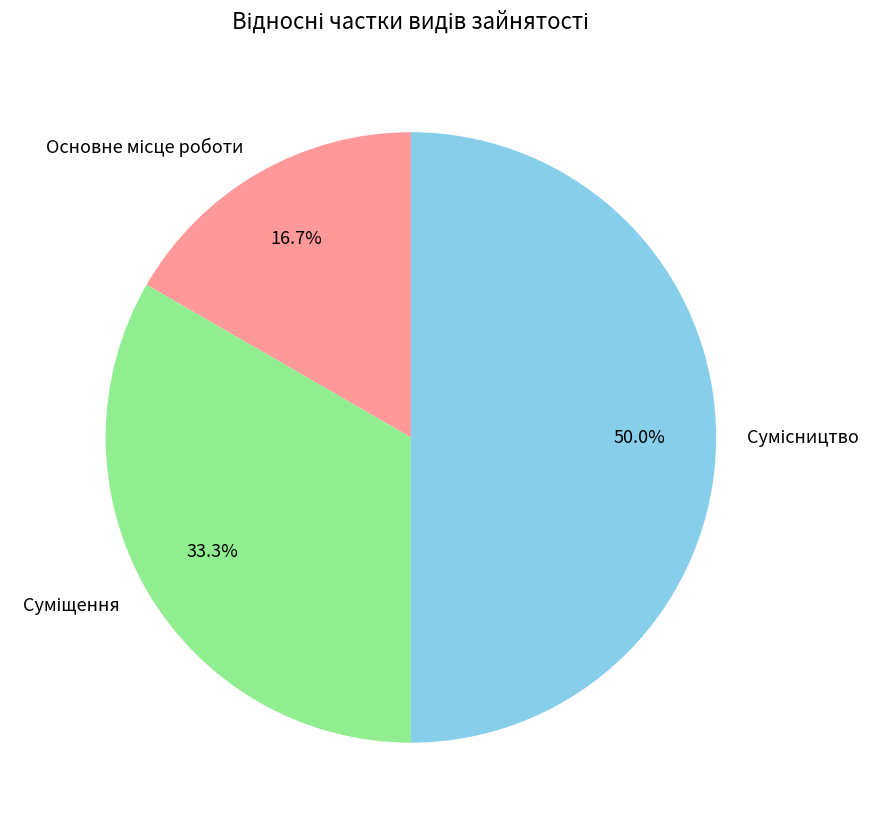

Is there a majority slice in this chart?

No